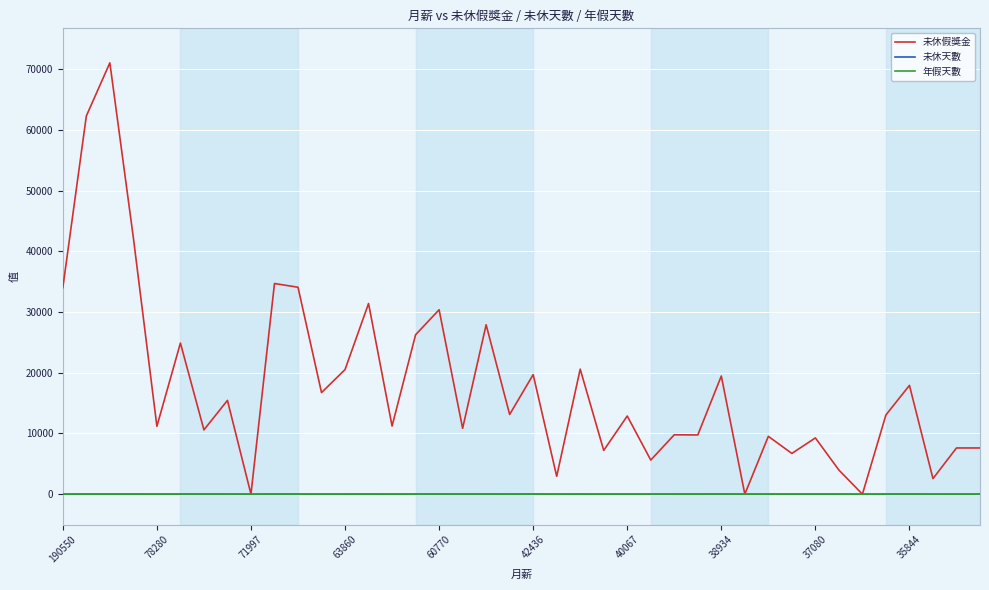

What is the highest value of the 未休假獎金 series?

71070